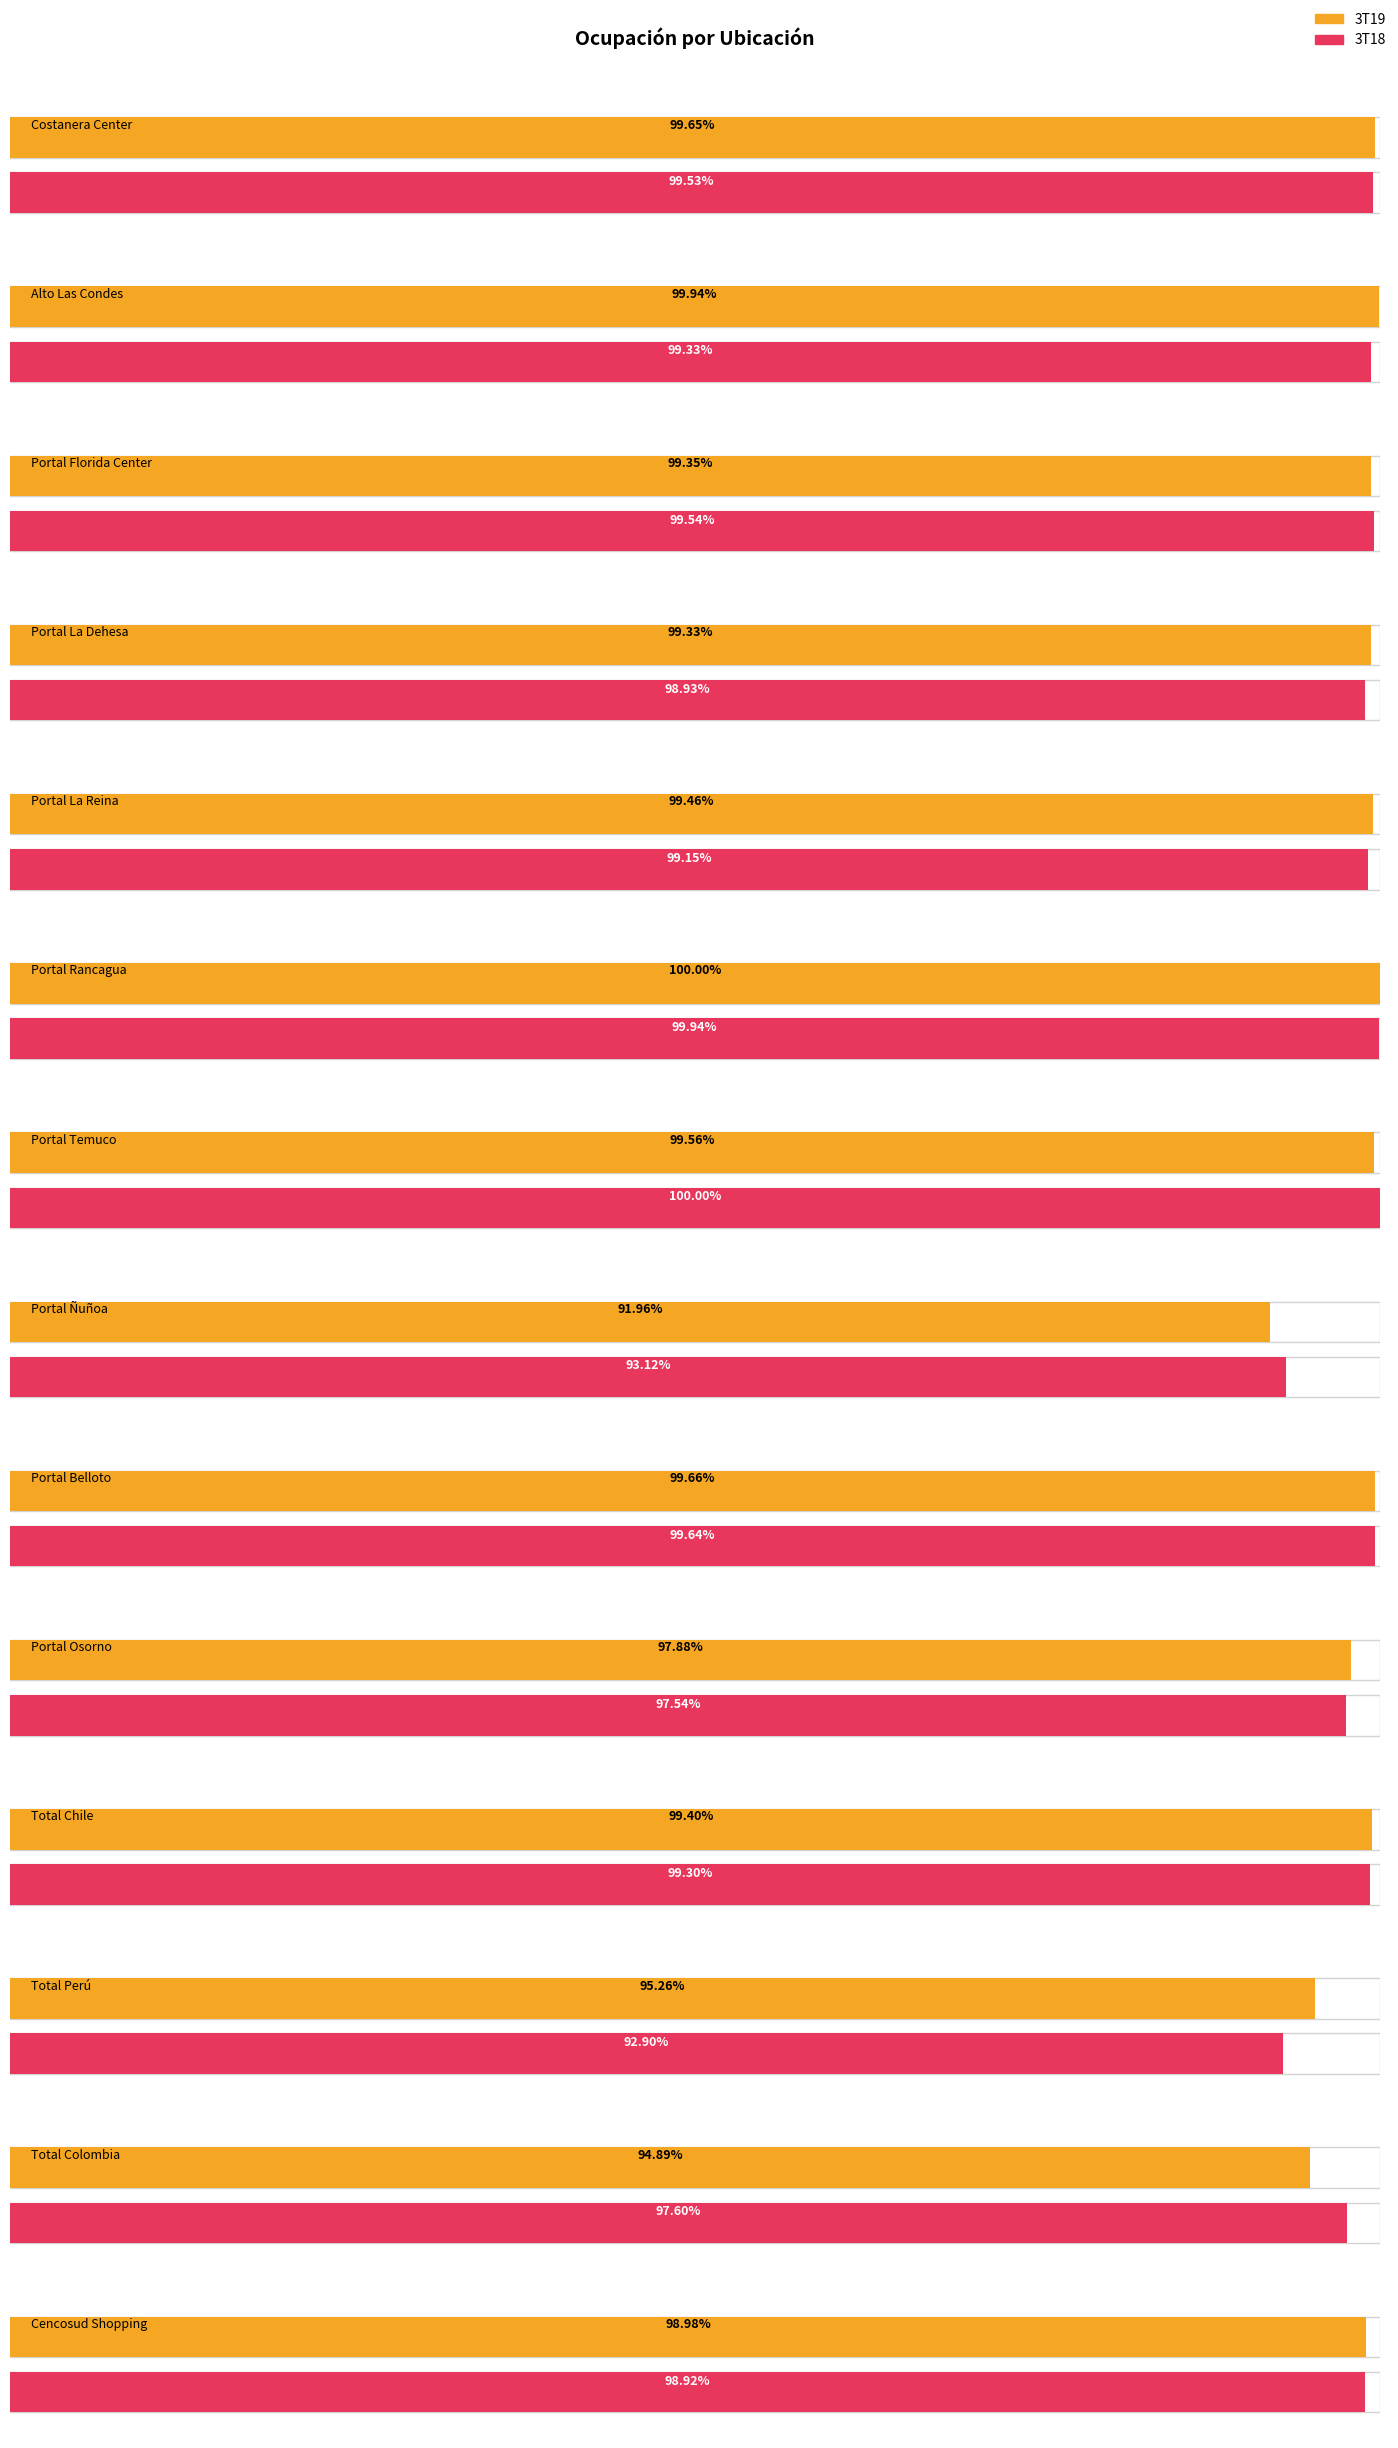

What is the approximate value of 3T18 at Total Colombia?

1.0